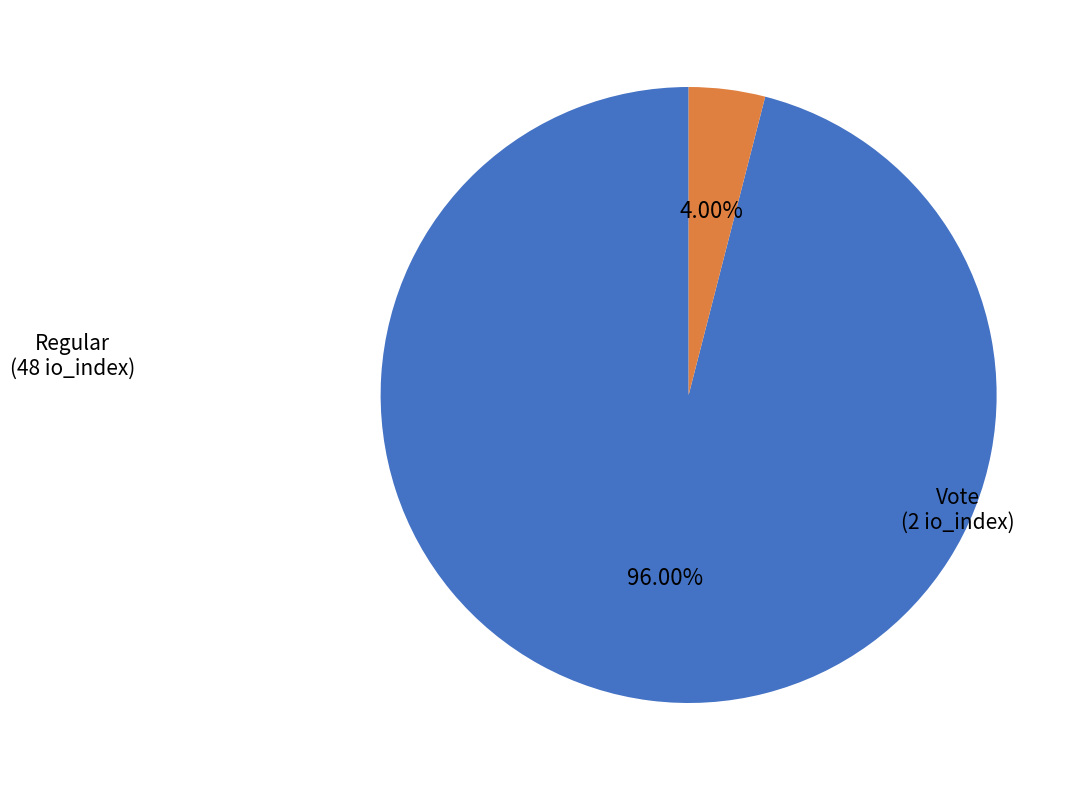

Is there any slice that represents more than half of the pie?

Yes